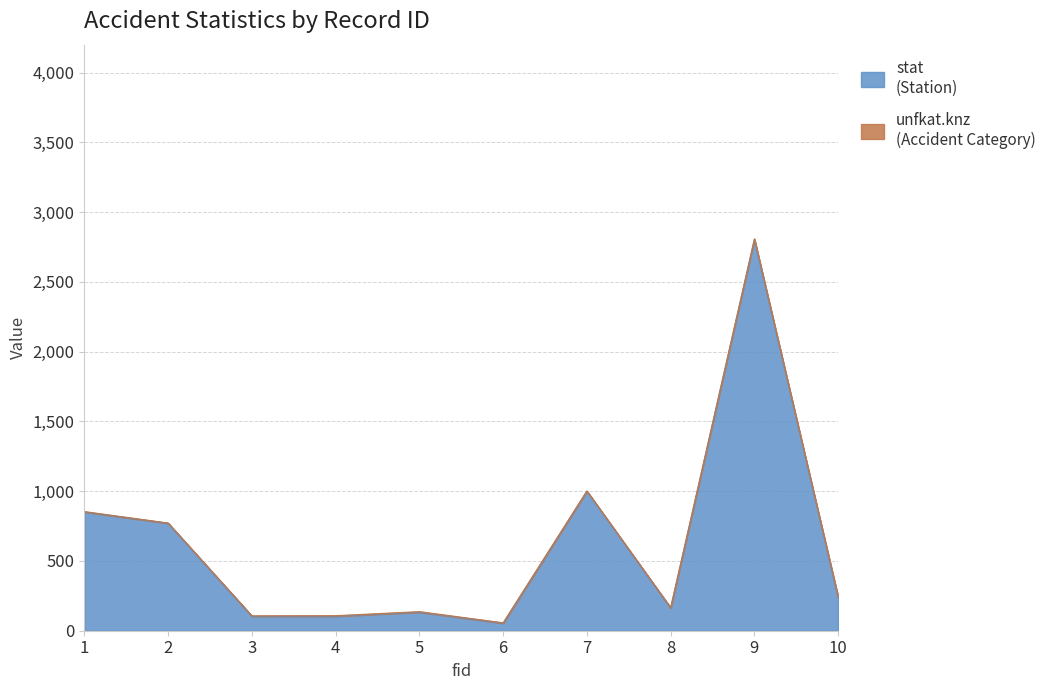

At which label is the value closest to 1429?

7